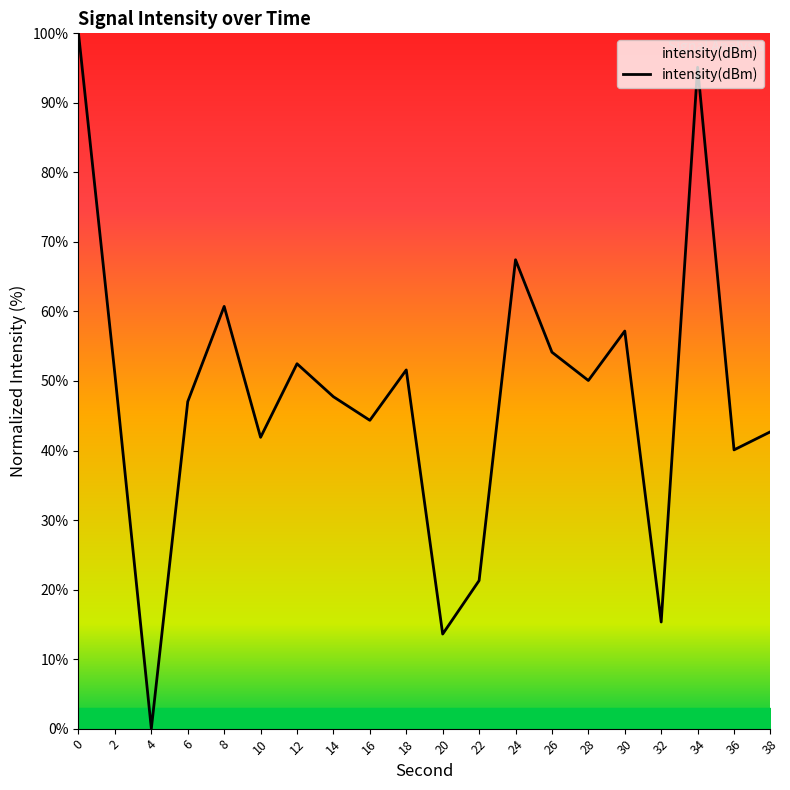

Between 26 and 34, which is larger?

34